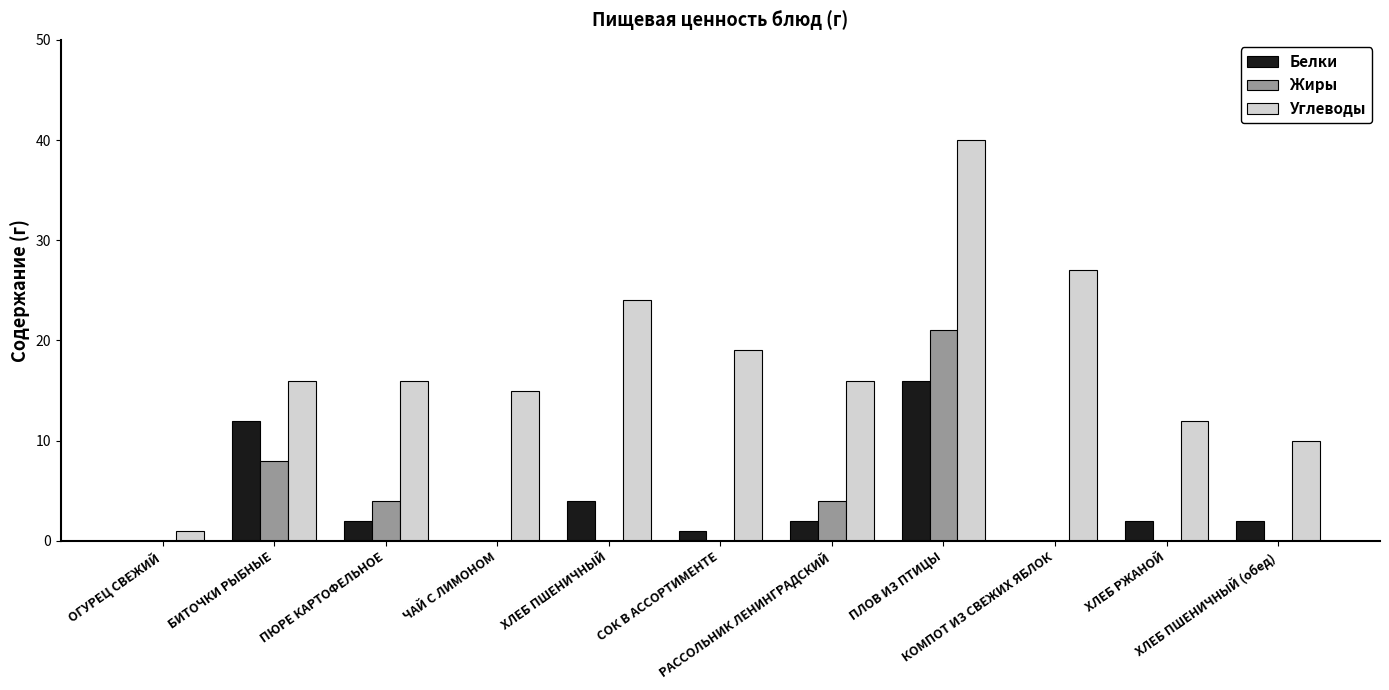

Which series has the largest total across all categories?

Углеводы